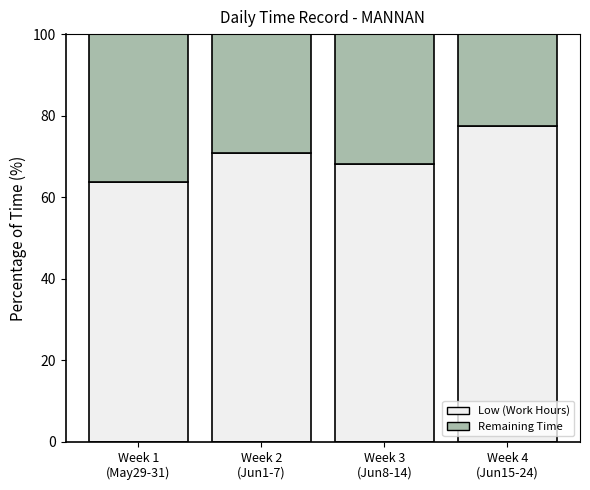

What is the sum of all Low (Work Hours) values?

280.2